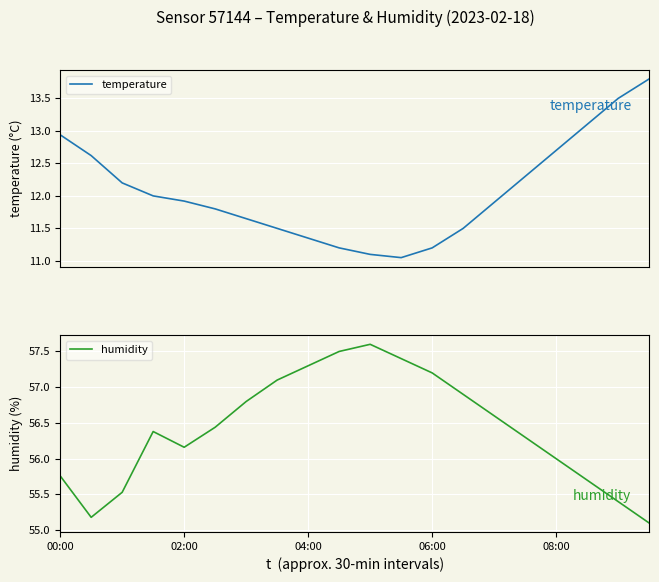

At which label does humidity reach its peak?

10